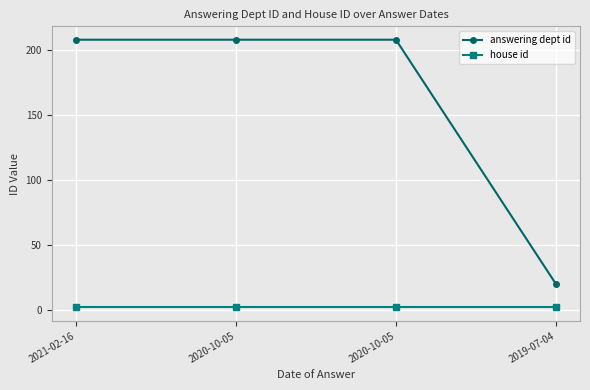

True or false: answering dept id and house id intersect in this chart.

False